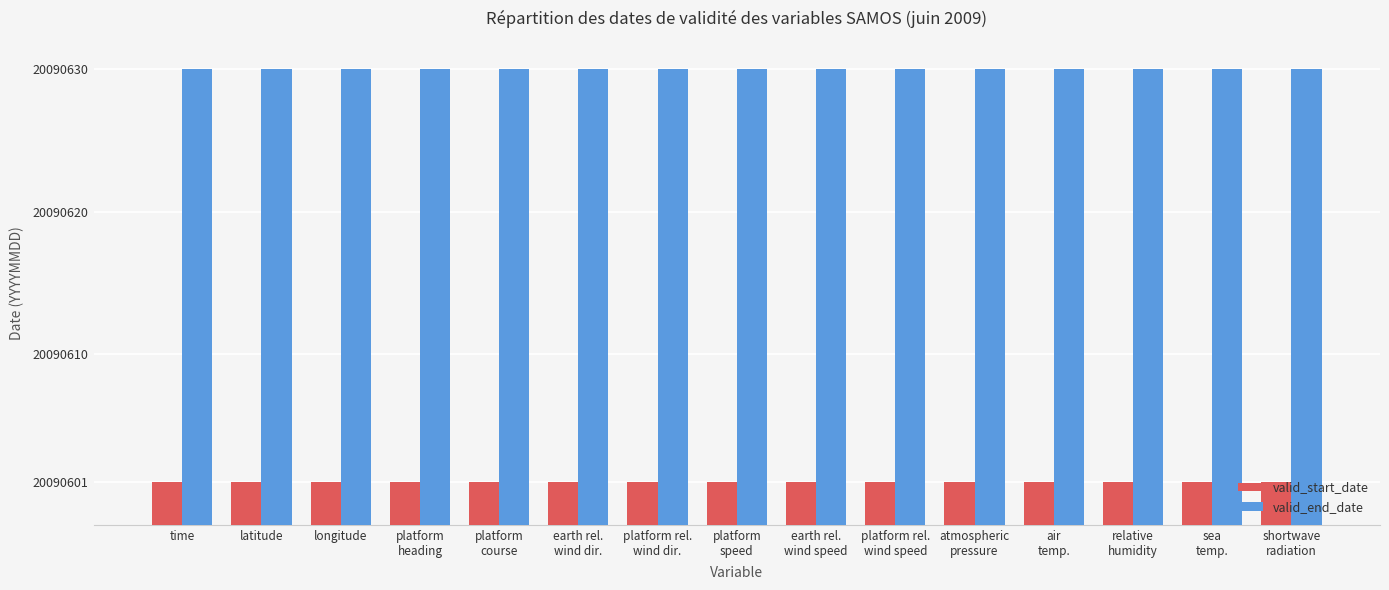

Reading left to right, what are all the values shown in this chart?

valid_start_date: time=20090601	latitude=20090601	longitude=20090601	platform
heading=20090601	platform
course=20090601	earth rel.
wind dir.=20090601	platform rel.
wind dir.=20090601	platform
speed=20090601	earth rel.
wind speed=20090601	platform rel.
wind speed=20090601	atmospheric
pressure=20090601	air
temp.=20090601	relative
humidity=20090601	sea
temp.=20090601	shortwave
radiation=20090601
valid_end_date: time=20090630	latitude=20090630	longitude=20090630	platform
heading=20090630	platform
course=20090630	earth rel.
wind dir.=20090630	platform rel.
wind dir.=20090630	platform
speed=20090630	earth rel.
wind speed=20090630	platform rel.
wind speed=20090630	atmospheric
pressure=20090630	air
temp.=20090630	relative
humidity=20090630	sea
temp.=20090630	shortwave
radiation=20090630